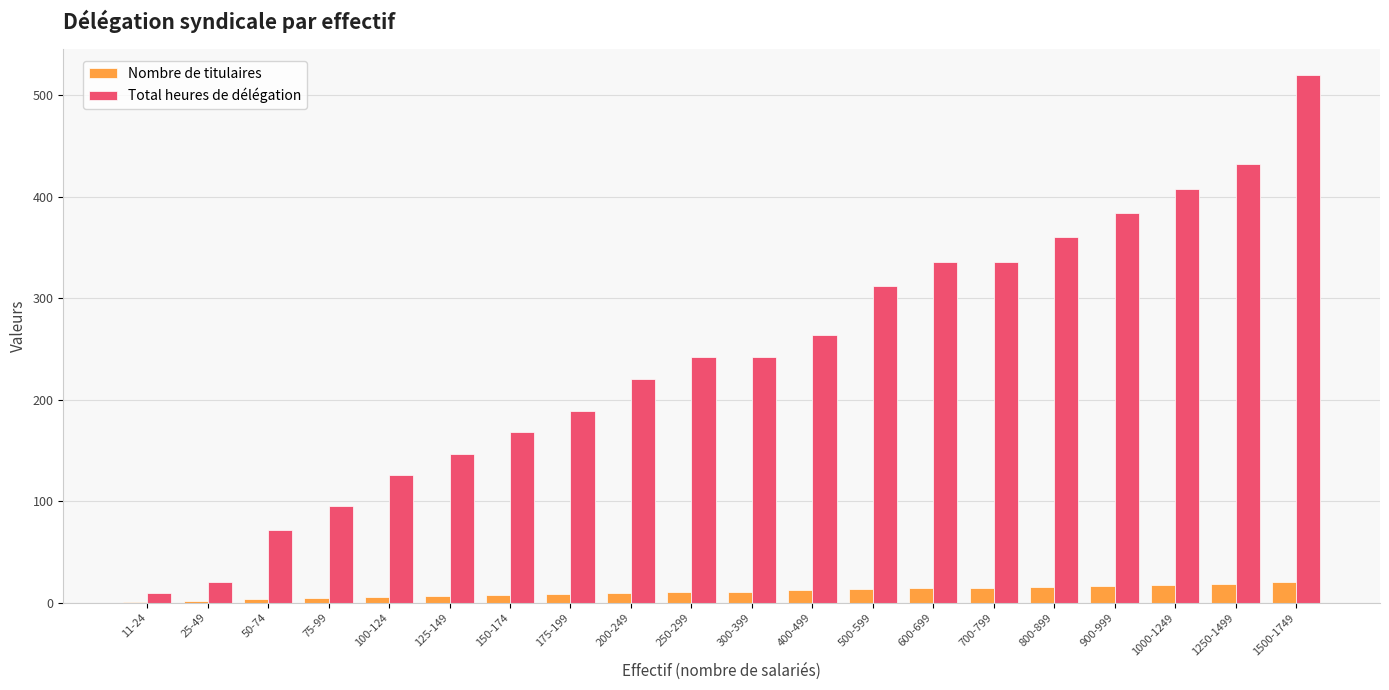

What value does the Nombre de titulaires series have at 200-249, to the nearest 10?

10